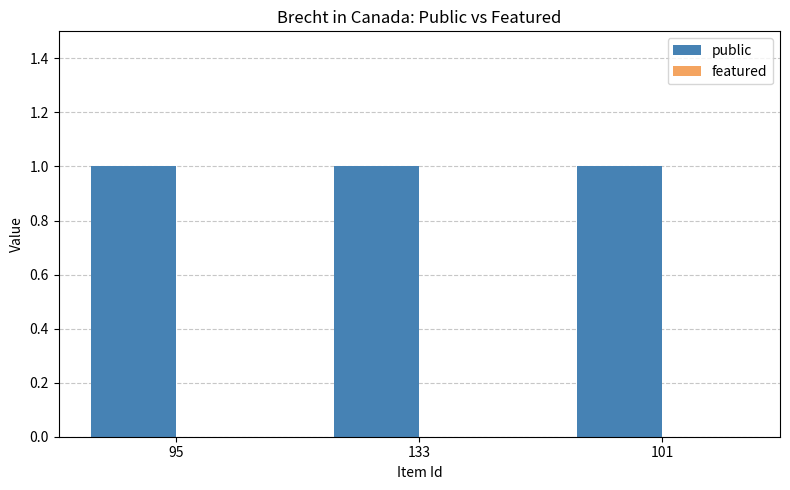

What is the label of the 2nd bar from the right?

133